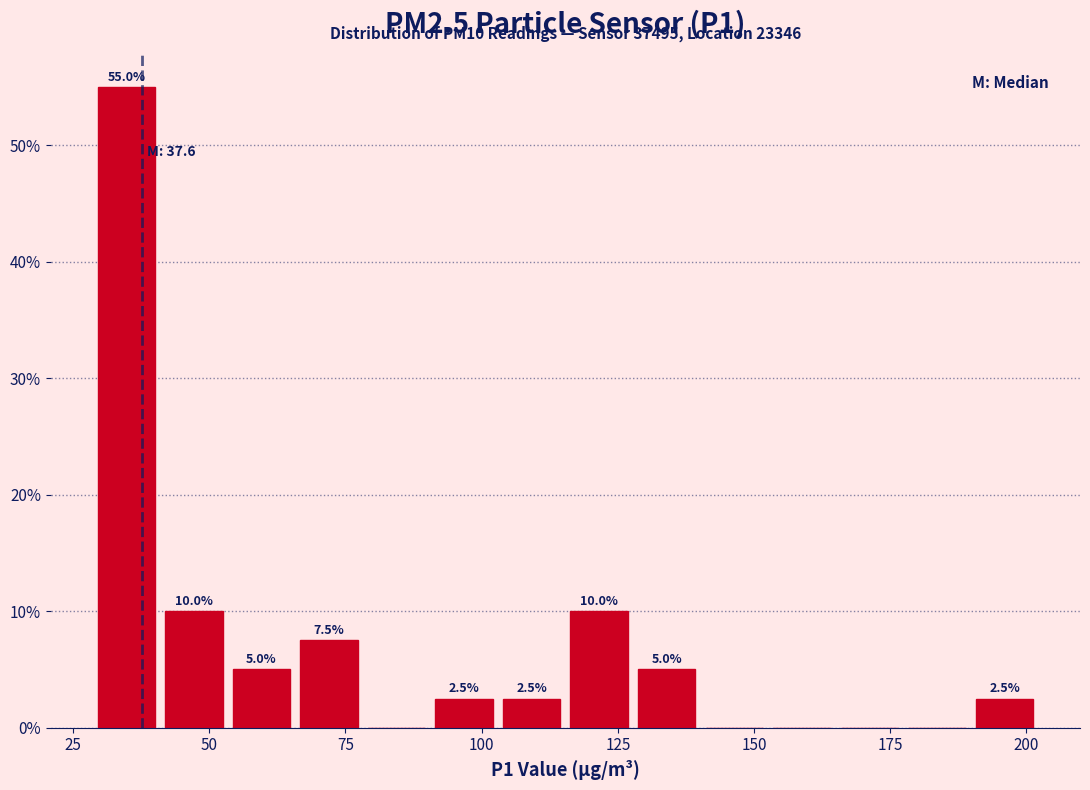

Read against the x-axis, roughly where is the centre of the tallest bar?

35